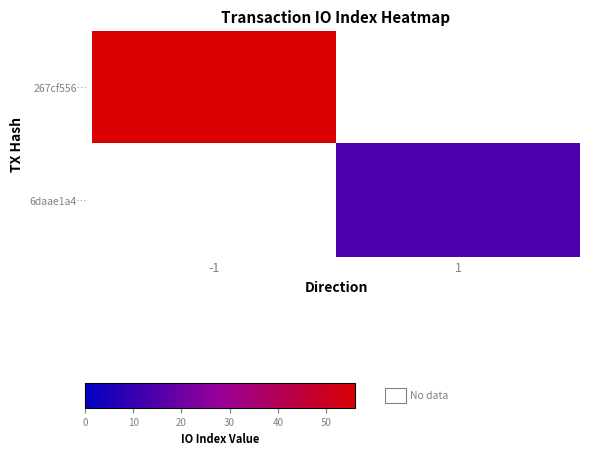

Count the number of categories in the chart.

2